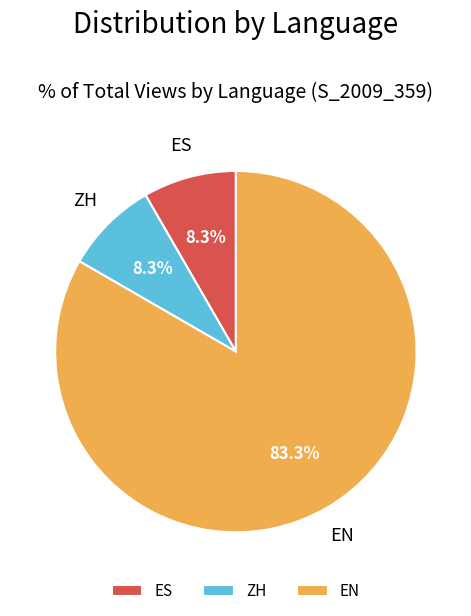

Which category has the biggest portion of the pie?

EN